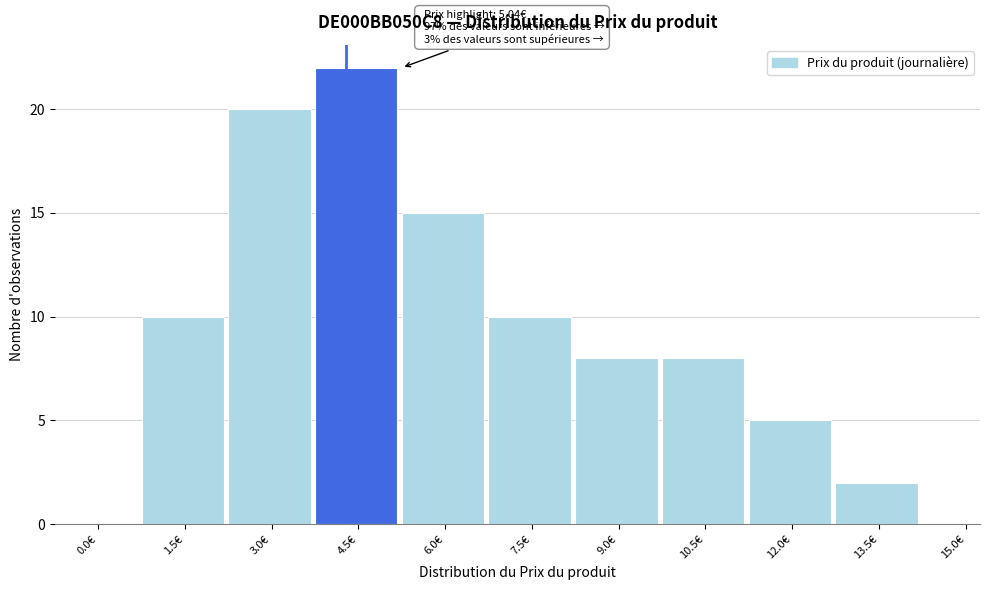

Reading right to left, extract all data points from this chart.

15.0€=0	13.5€=2	12.0€=5	10.5€=8	9.0€=8	7.5€=10	6.0€=15	4.5€=22	3.0€=20	1.5€=10	0.0€=0